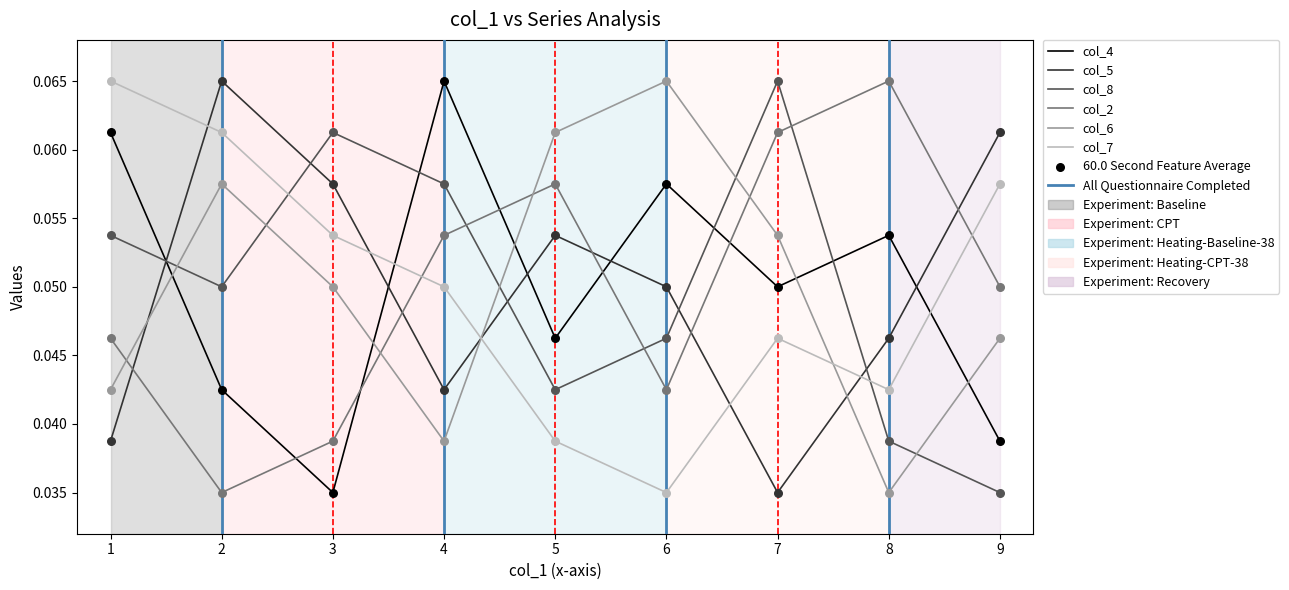

At how many categories does at least one series exceed 0?

9